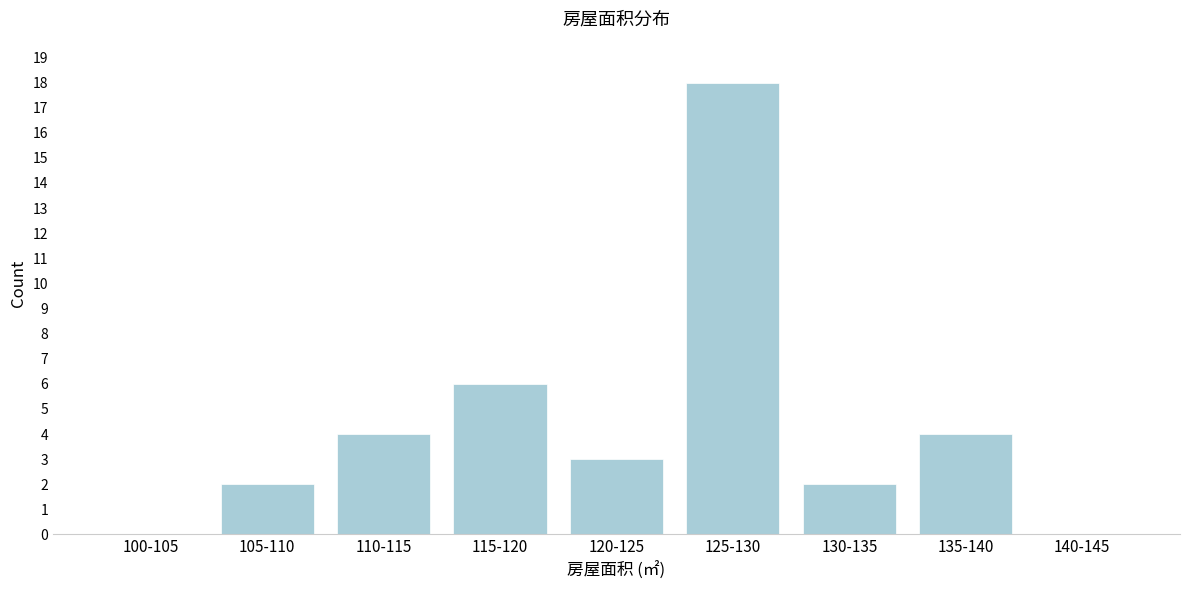

Reading right to left, what are all the values shown in this chart?

140-145=0	135-140=4	130-135=2	125-130=18	120-125=3	115-120=6	110-115=4	105-110=2	100-105=0